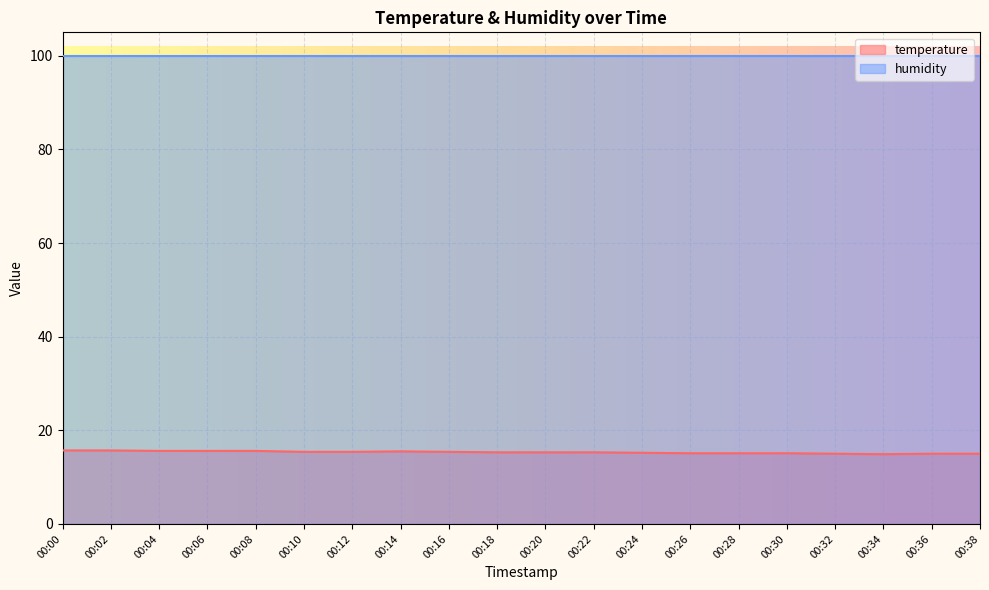

At which category does the data reach its first local peak?

00:14